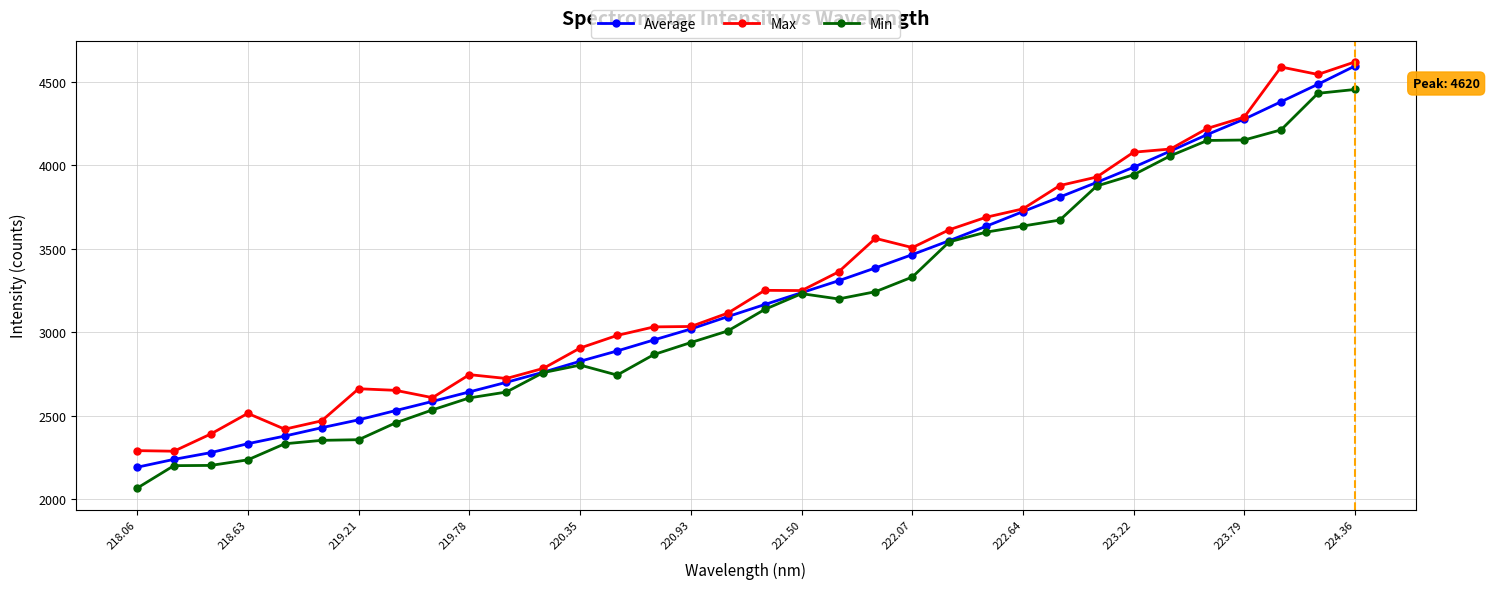

What is the value of the Average point at the 19th from the left?

3237.1